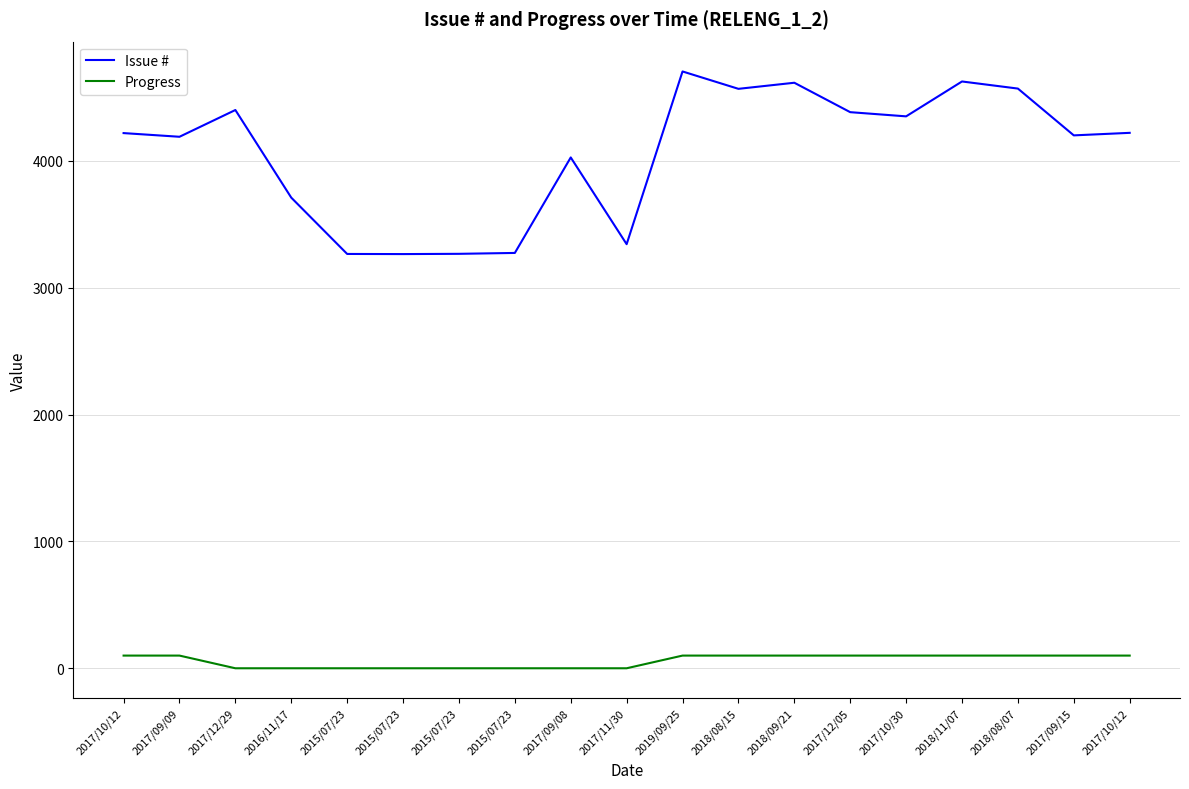

Reading left to right, what are all the values shown in this chart?

Issue #: 2017/10/12=4220	2017/09/09=4191	2017/12/29=4402	2016/11/17=3711	2015/07/23=3267	2015/07/23=3266	2015/07/23=3268	2015/07/23=3275	2017/09/08=4028	2017/11/30=3344	2019/09/25=4706	2018/08/15=4569	2018/09/21=4617	2017/12/05=4385	2017/10/30=4352	2018/11/07=4627	2018/08/07=4571	2017/09/15=4202	2017/10/12=4222
Progress: 2017/10/12=100	2017/09/09=100	2017/12/29=0	2016/11/17=0	2015/07/23=0	2015/07/23=0	2015/07/23=0	2015/07/23=0	2017/09/08=0	2017/11/30=0	2019/09/25=100	2018/08/15=100	2018/09/21=100	2017/12/05=100	2017/10/30=100	2018/11/07=100	2018/08/07=100	2017/09/15=100	2017/10/12=100